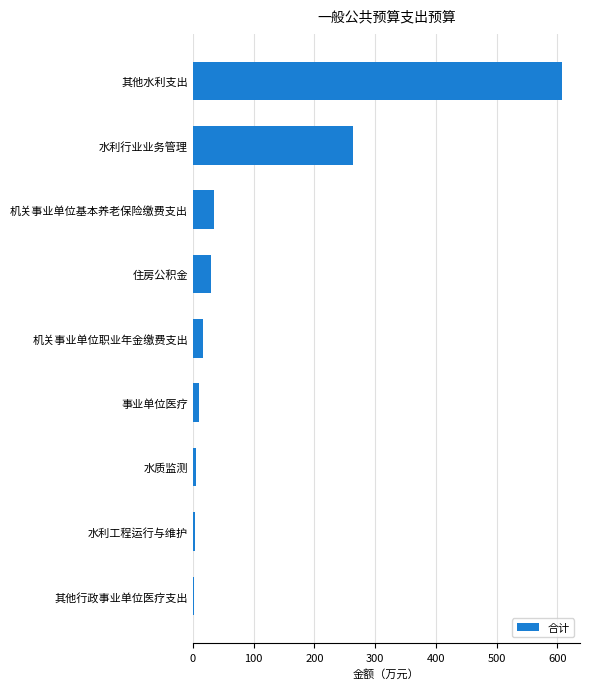

The value at 水利行业业务管理 is 263.1. True or false?

True